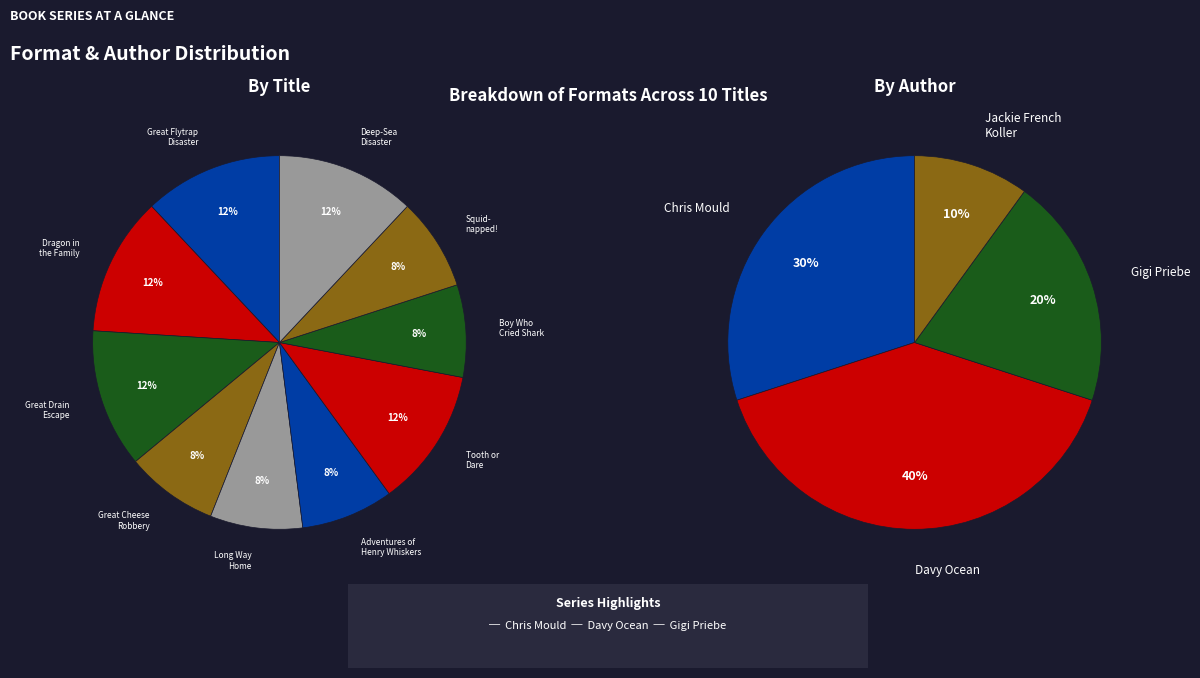

What is the smallest slice in the pie chart?

Great Cheese Robbery